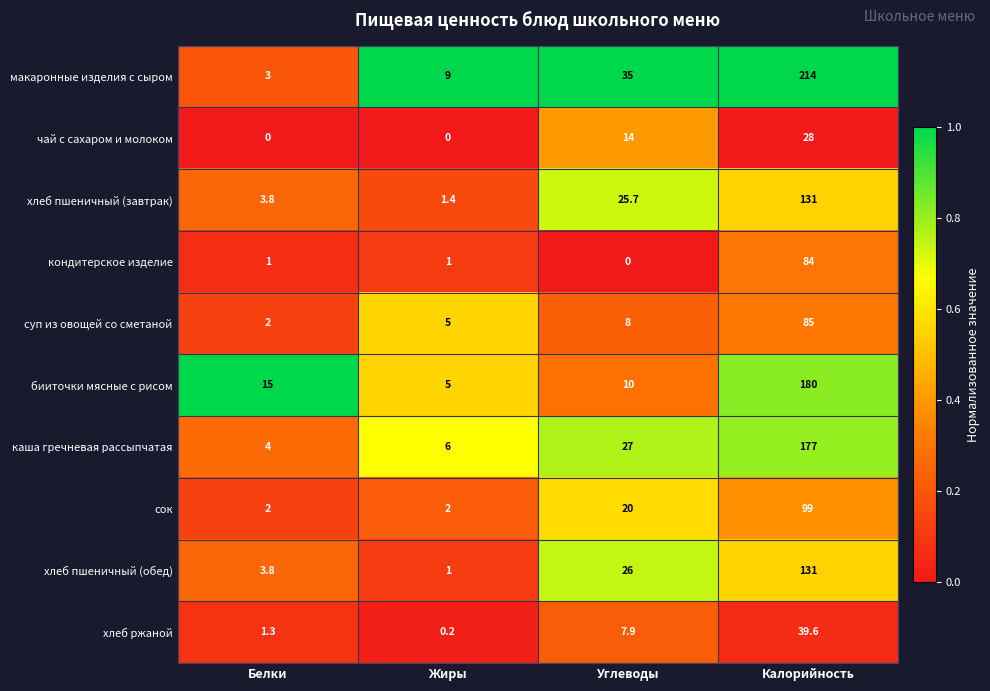

What is the average value of the кондитерское изделие series?

21.5